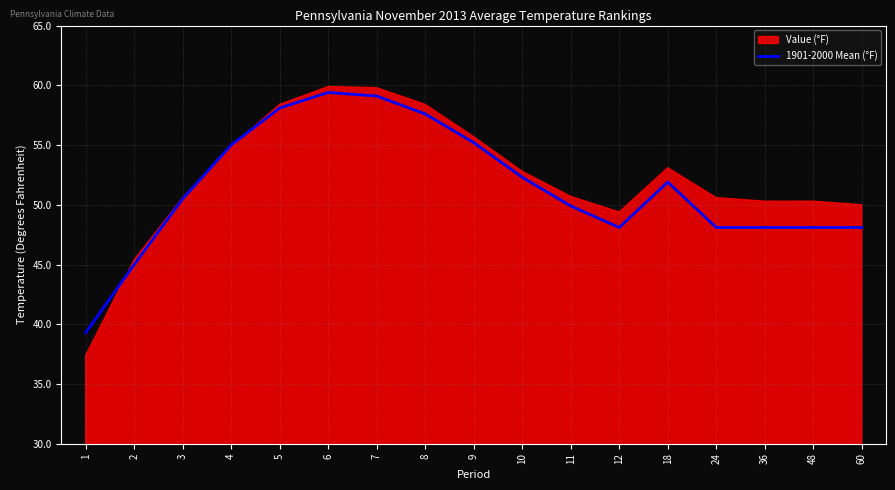

What is the difference between the second highest and second lowest values?

14.1